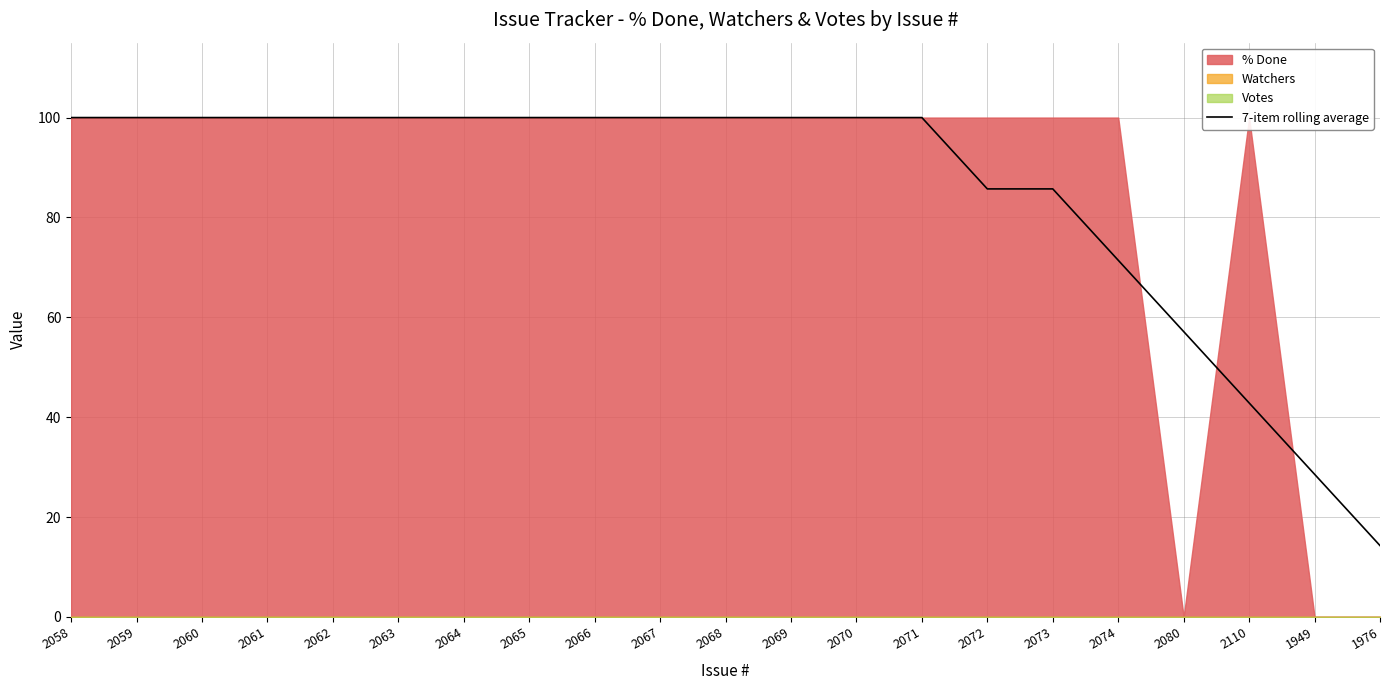

True or false: the data shows 100.0 at 2066.

True